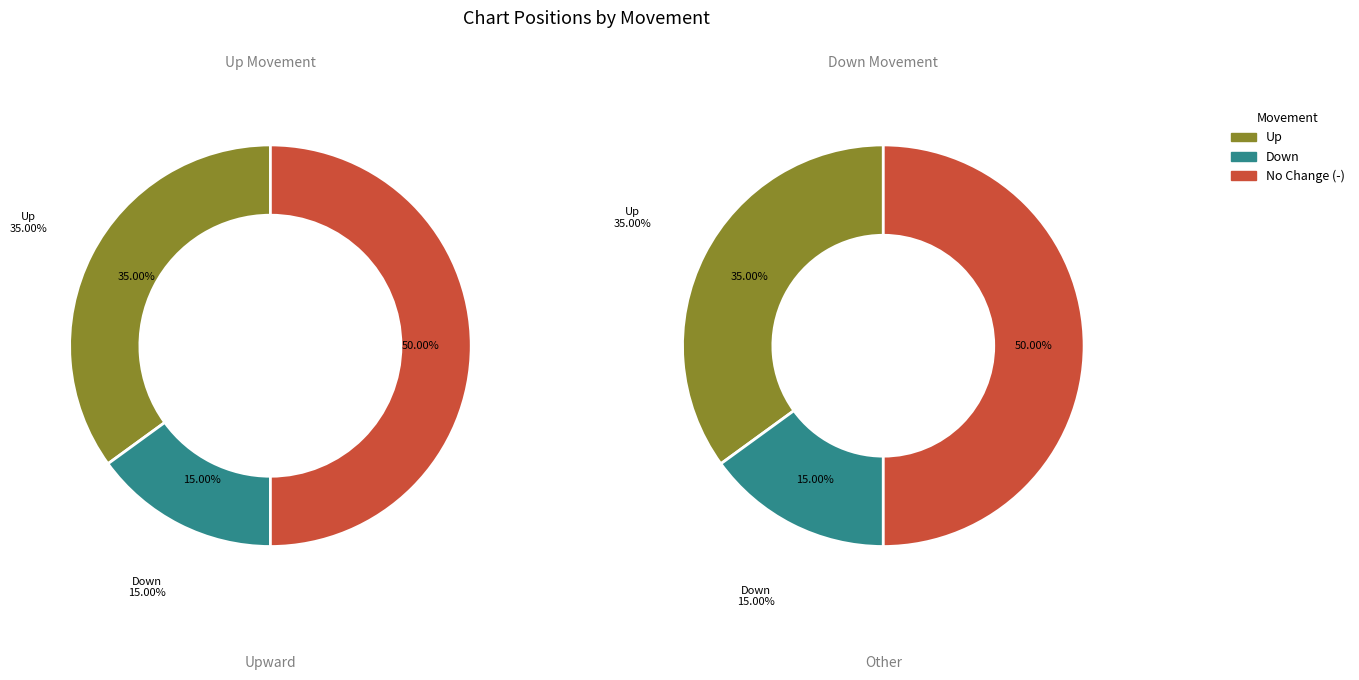

To the nearest percent, what portion does up represent?

35%